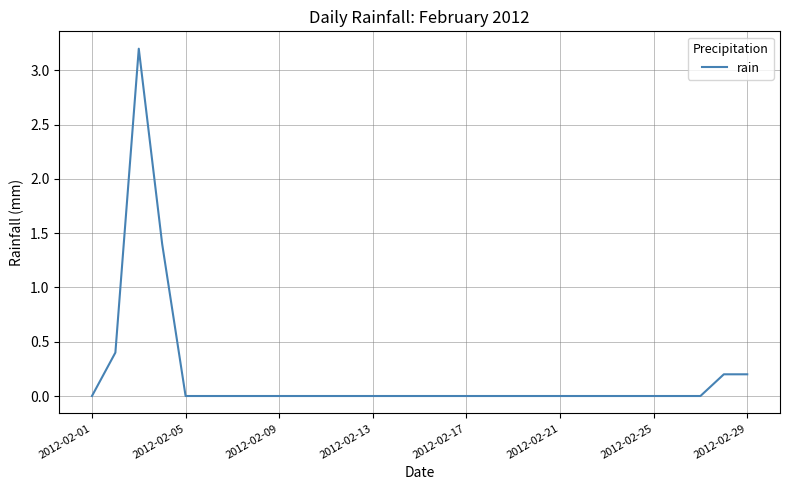

What is the average value?

0.2